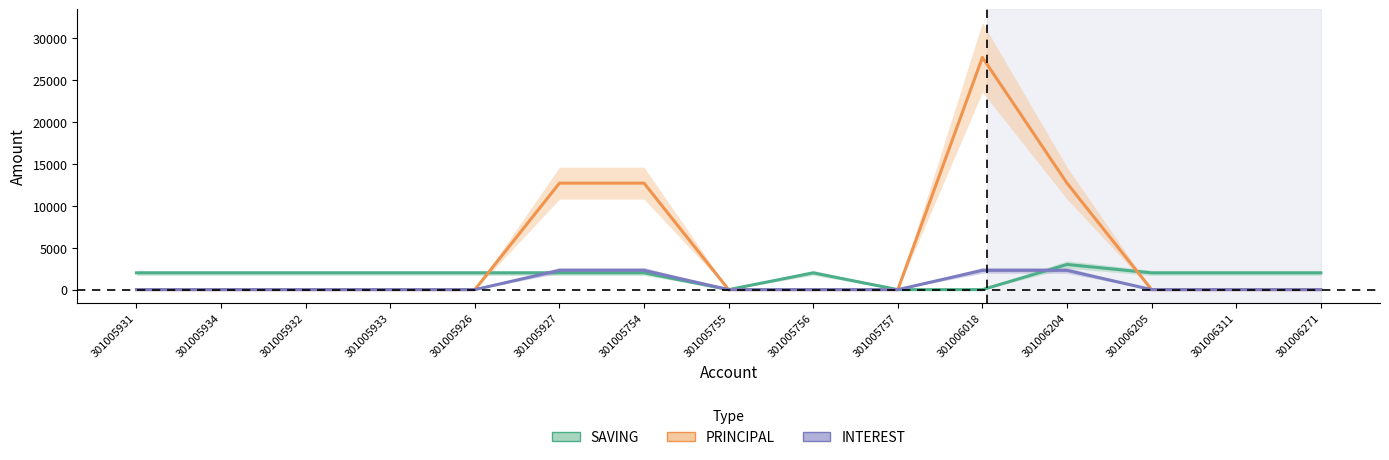

Is the value of SAVING at 301005755 greater than the value of INTEREST at 301005754?

No